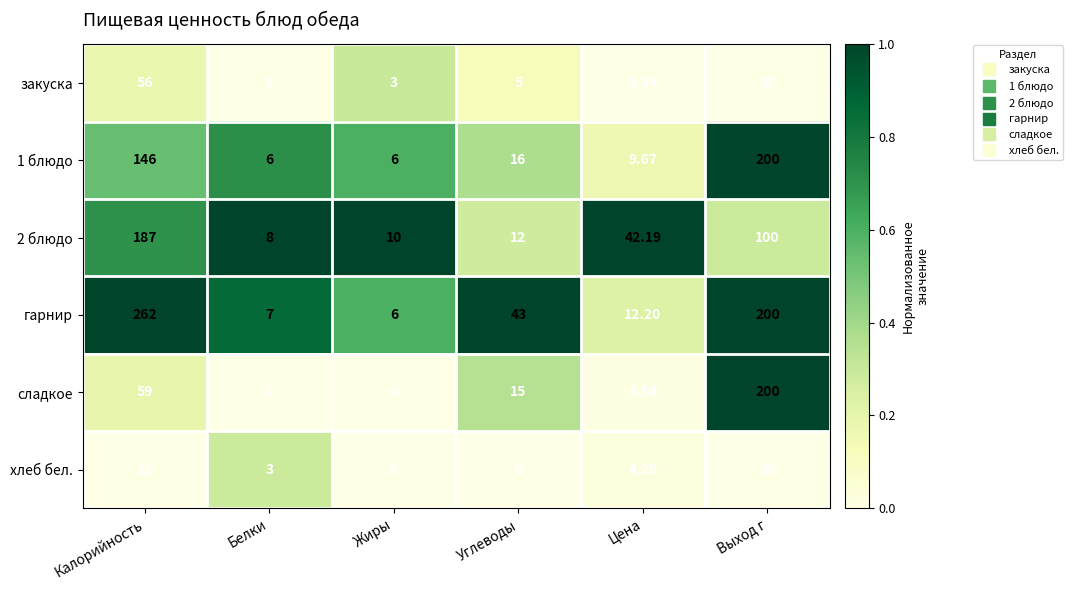

At which category does the chart reach its peak across all series?

Калорийность